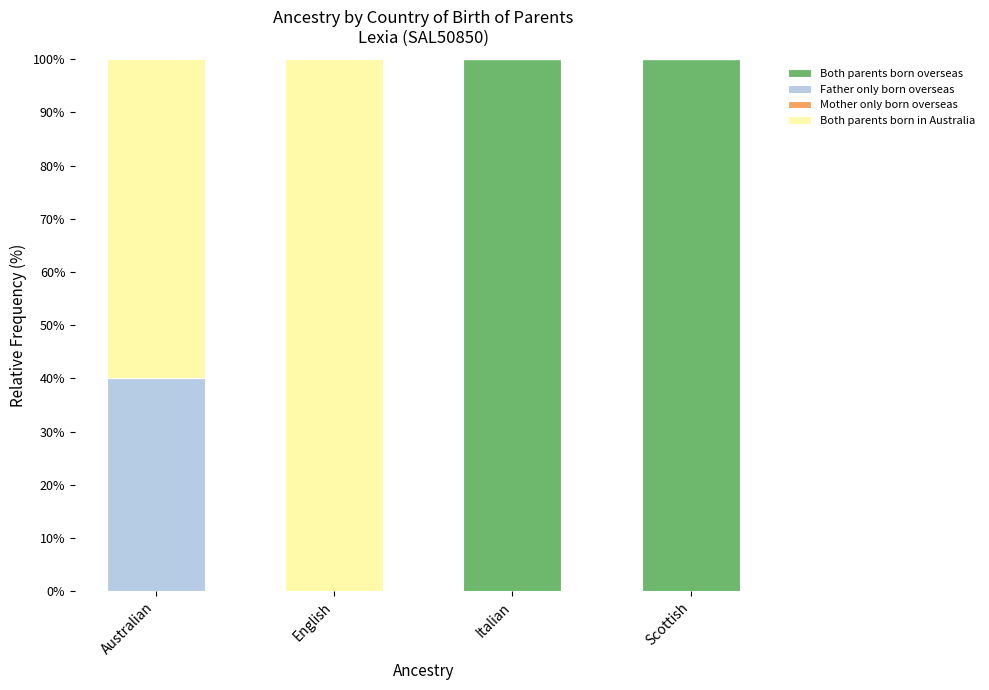

What is the total value across all series at Australian?

100